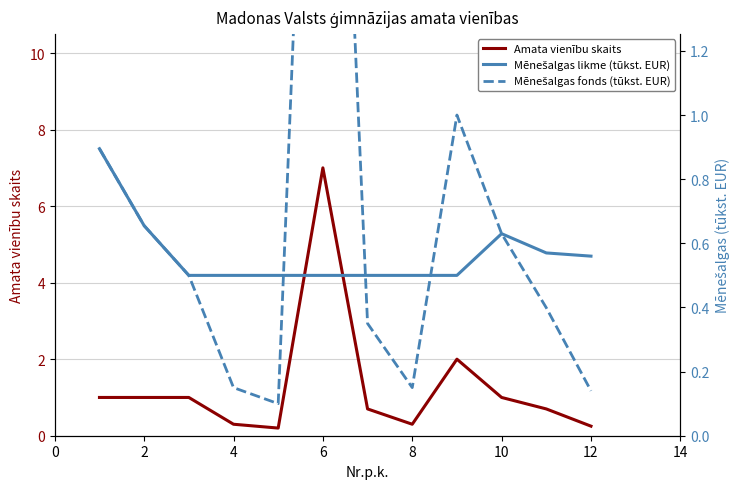

What is the value of the Amata vienību skaits point at the 4th from the left?

0.3